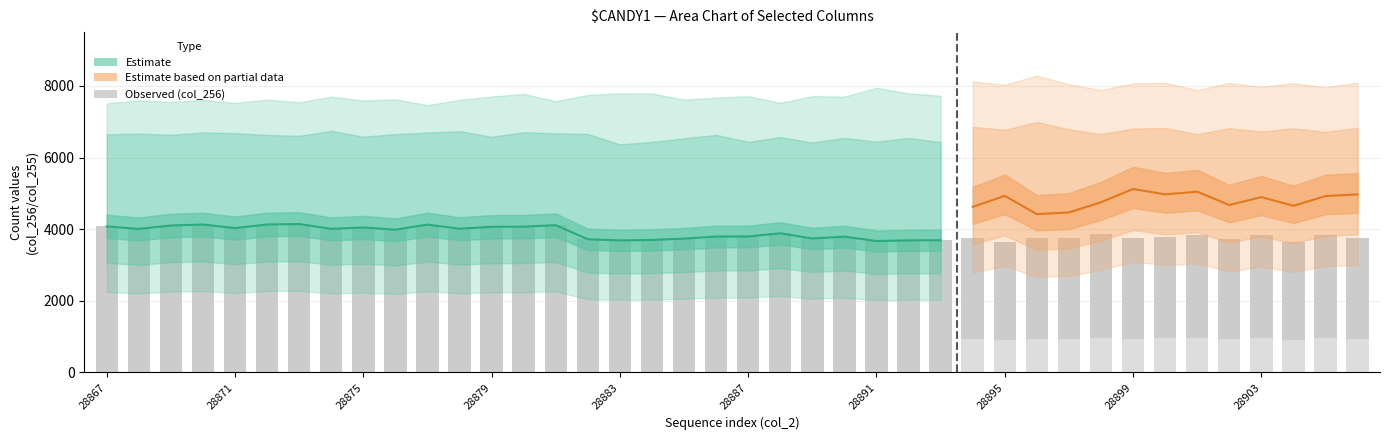

Is it true that col_259 equals 6729 at 28902?

False